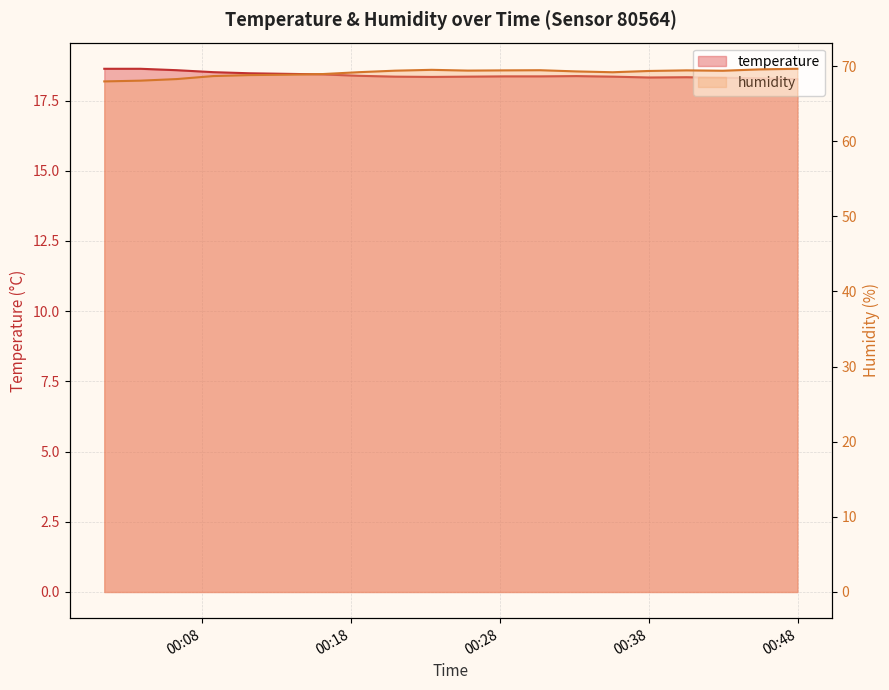

List the series in order of their overall mean, lowest first.

temperature, humidity